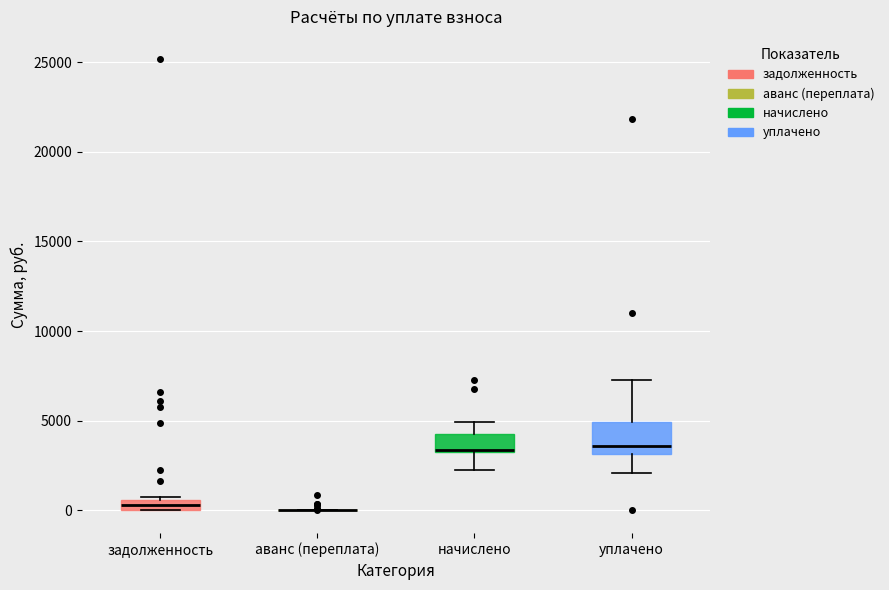

Comparing the boxes themselves (not the whiskers), which one is the tallest?

уплачено